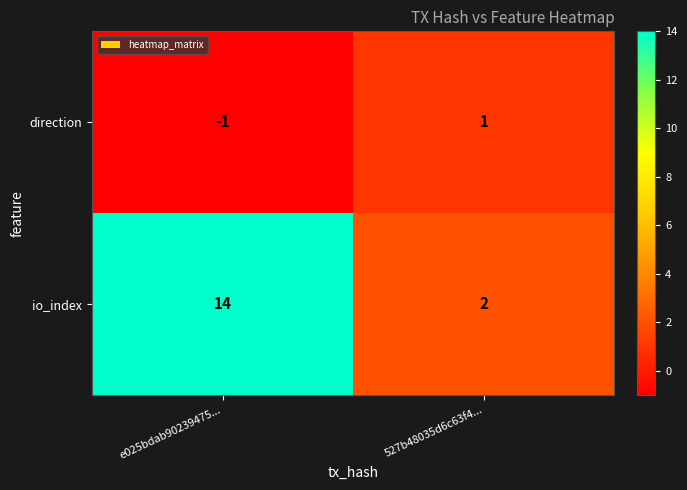

How many values in the direction series are below 1?

1